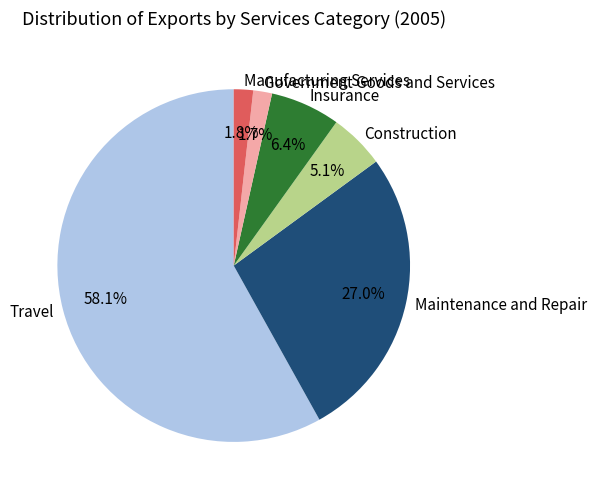

Which category has the biggest portion of the pie?

Travel